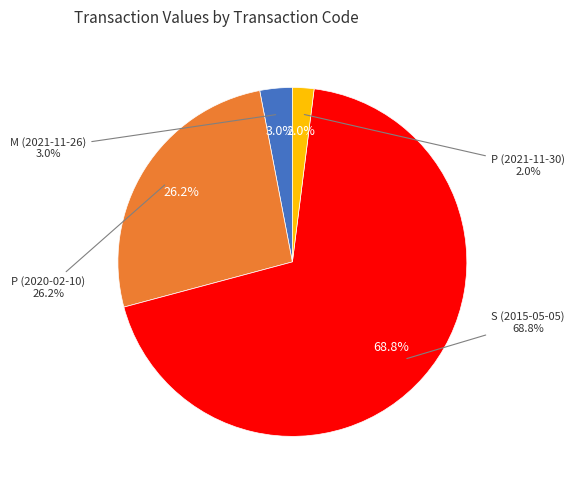

Does any single category account for the majority?

Yes